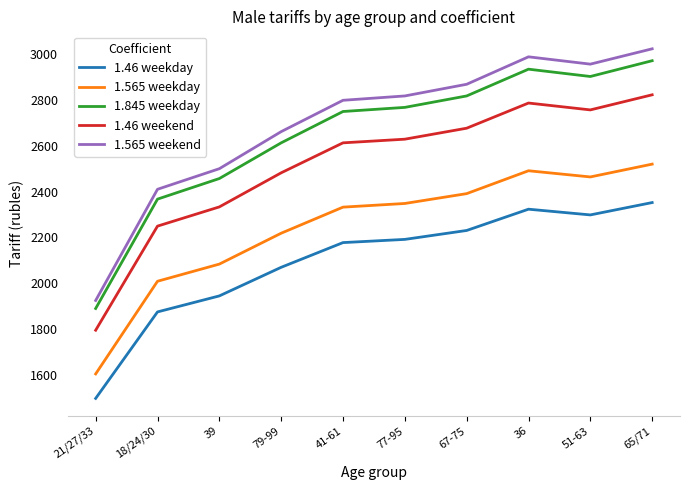

At which label is 1.565 weekday closest to 2061?

39